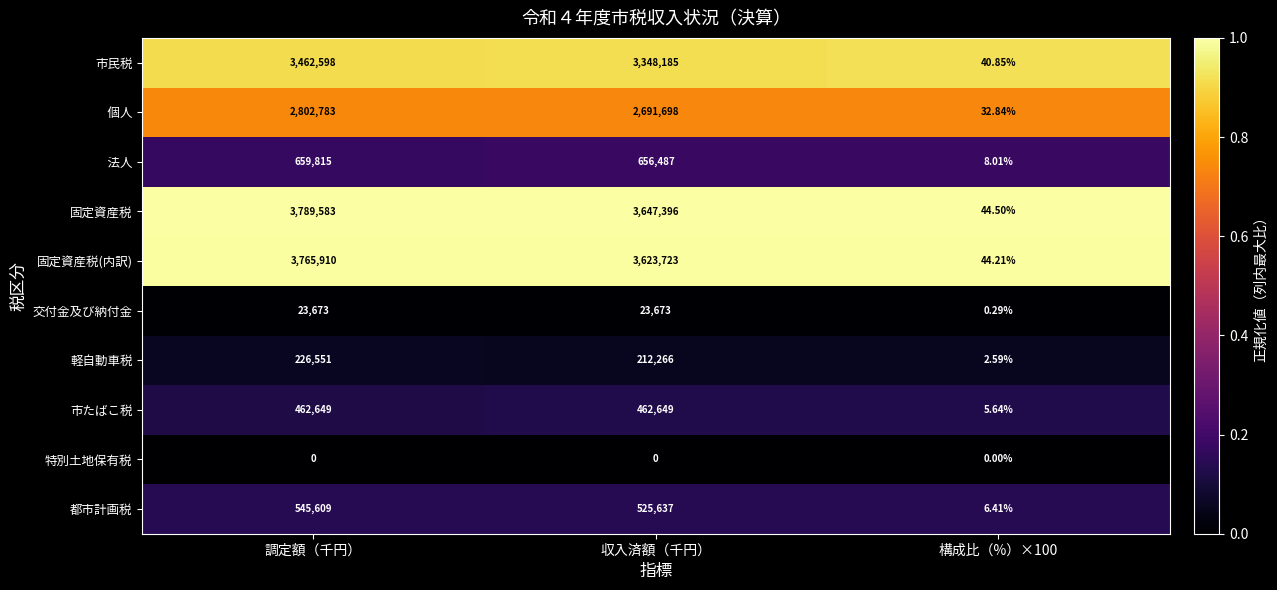

Between 収入済額（千円） and 構成比（%）×100, which series saw the biggest shift?

固定資産税